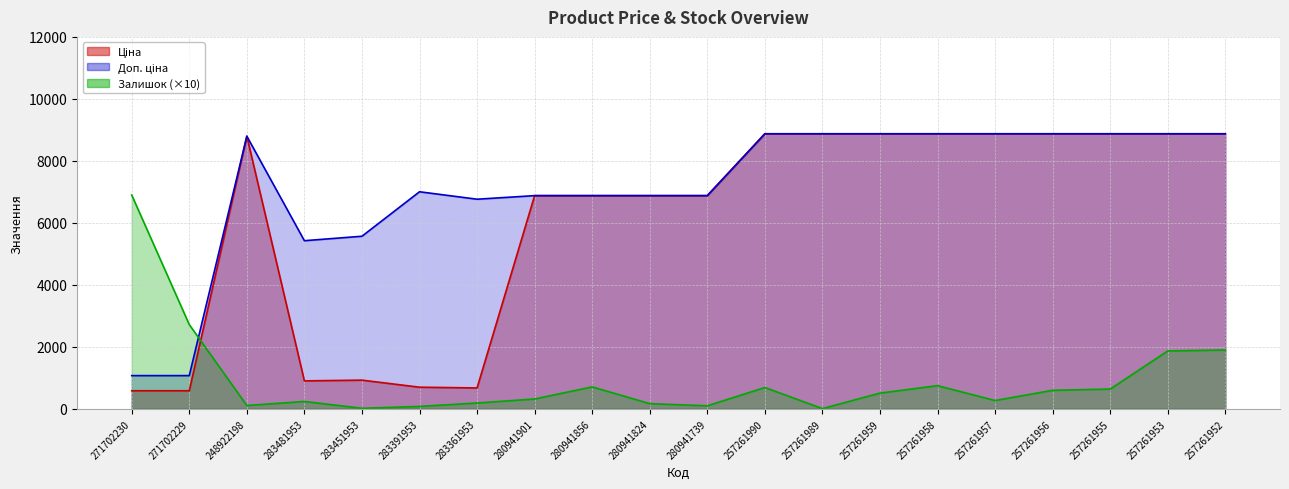

What are all the series names shown in the legend?

Ціна, Доп. ціна, Залишок